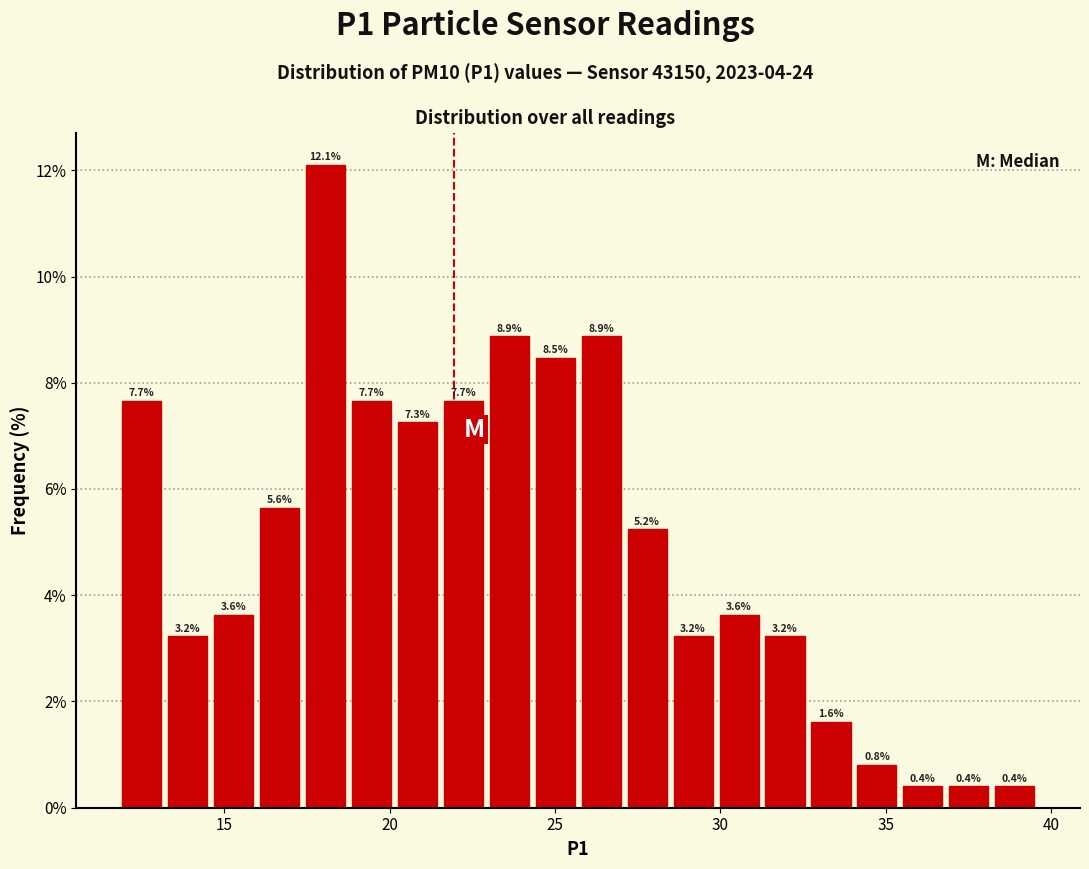

Read against the x-axis, roughly where is the centre of the tallest bar?

18.0